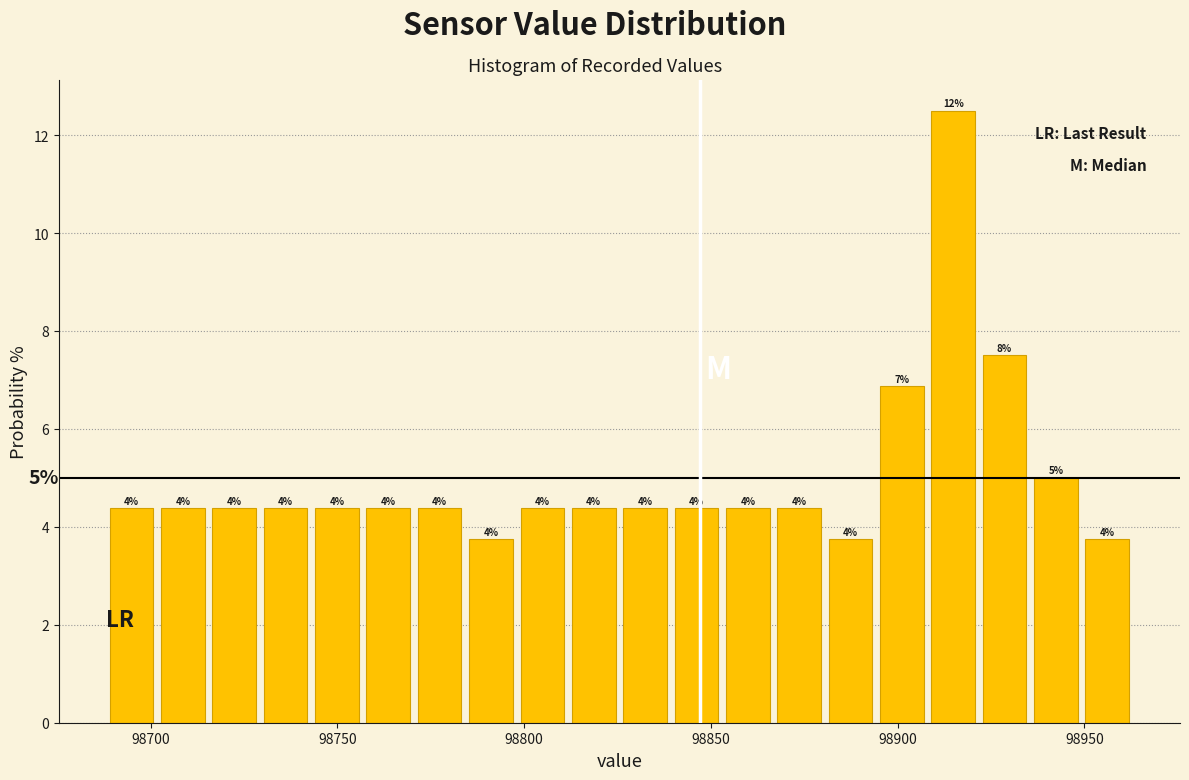

Around what value on the x-axis is the tallest bar? Give the approximate position of its centre, as read against the axis.

98915